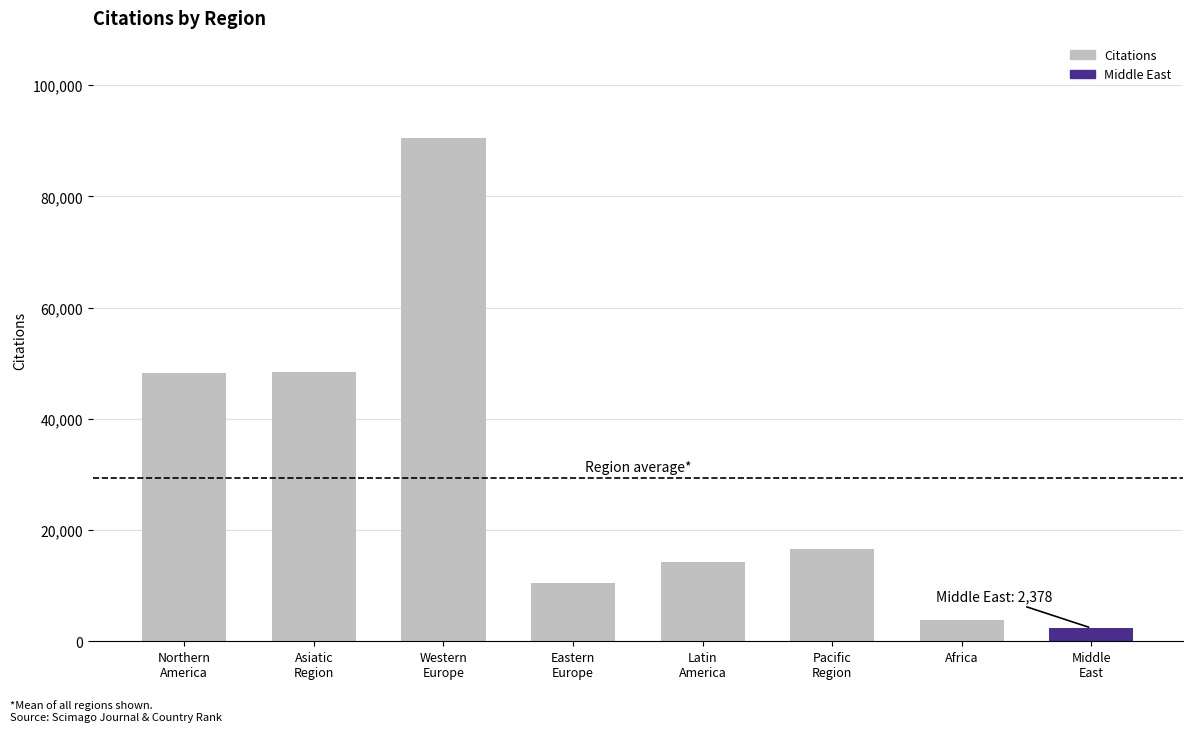

True or false: the data shows 90400 at Western
Europe.

True